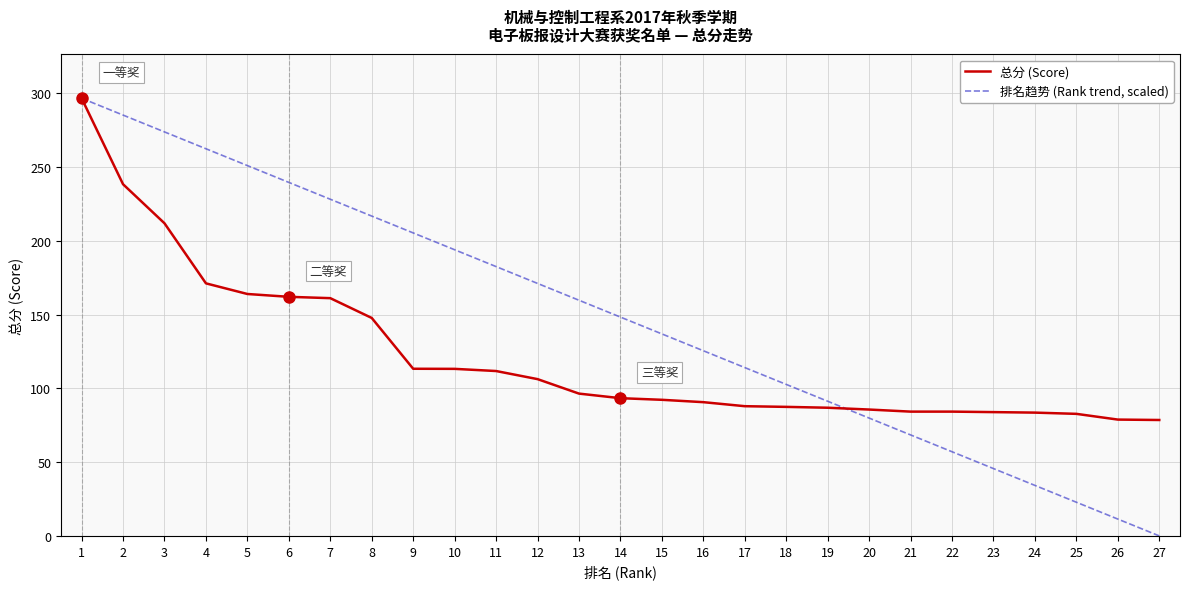

List the series in order of their overall mean, highest first.

排名趋势 (Rank trend, scaled), 总分 (Score)